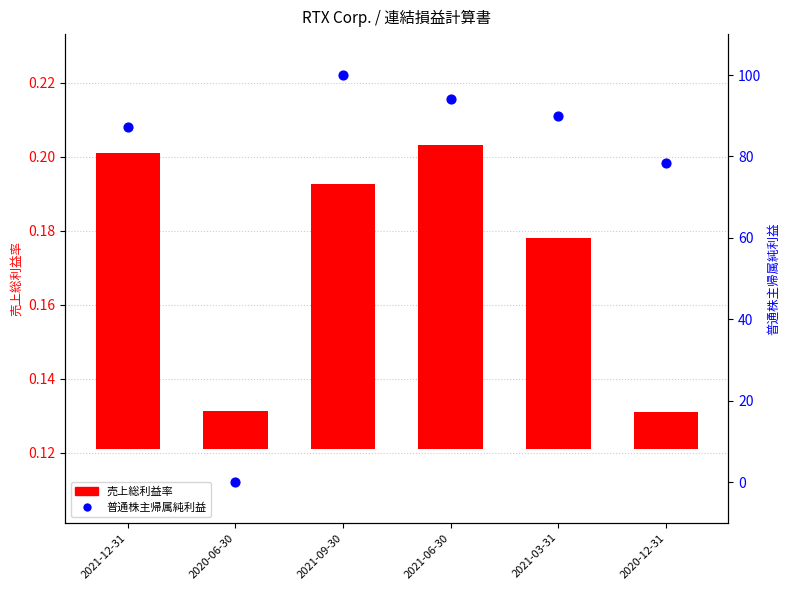

Which series contains the lowest Y value?

普通株主帰属純利益